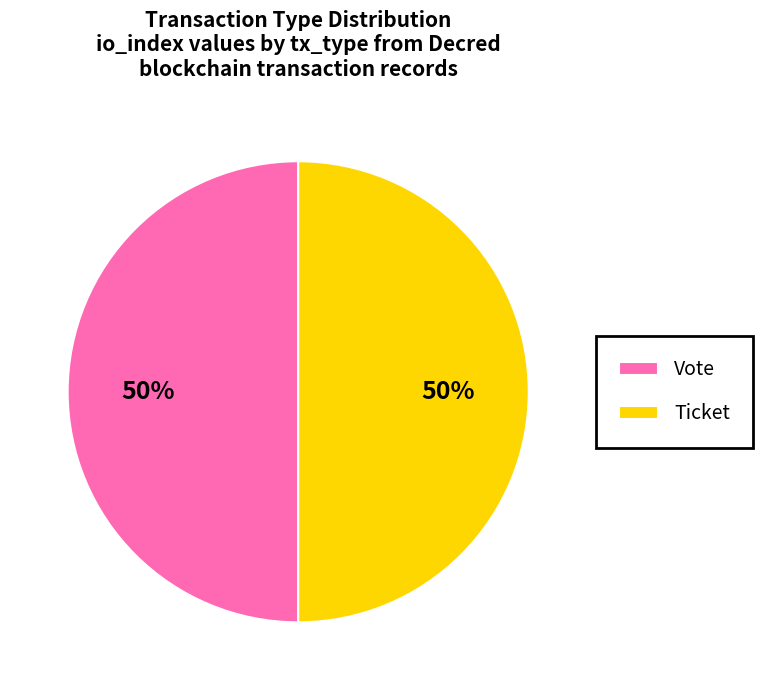

To the nearest percent, what percentage of the pie is Ticket?

50%